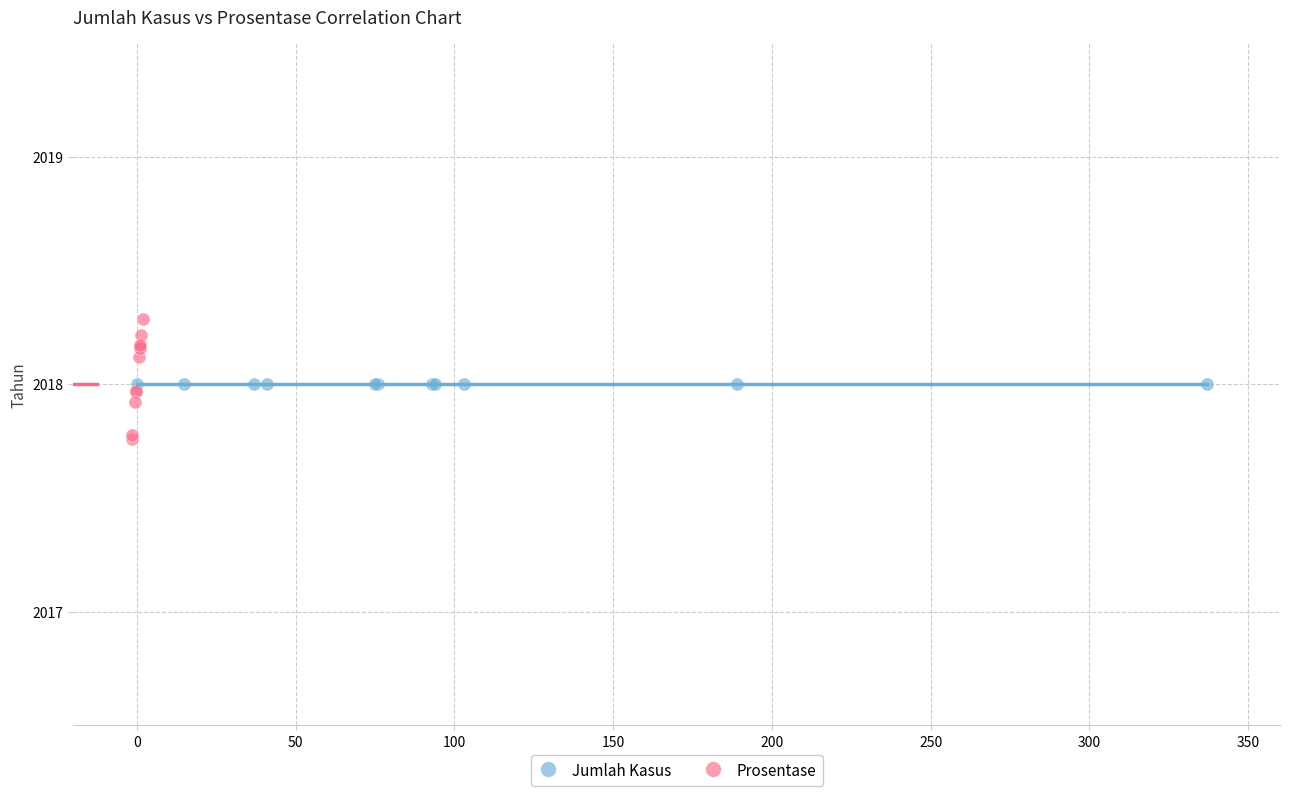

Which series contains the lowest Y value?

Prosentase